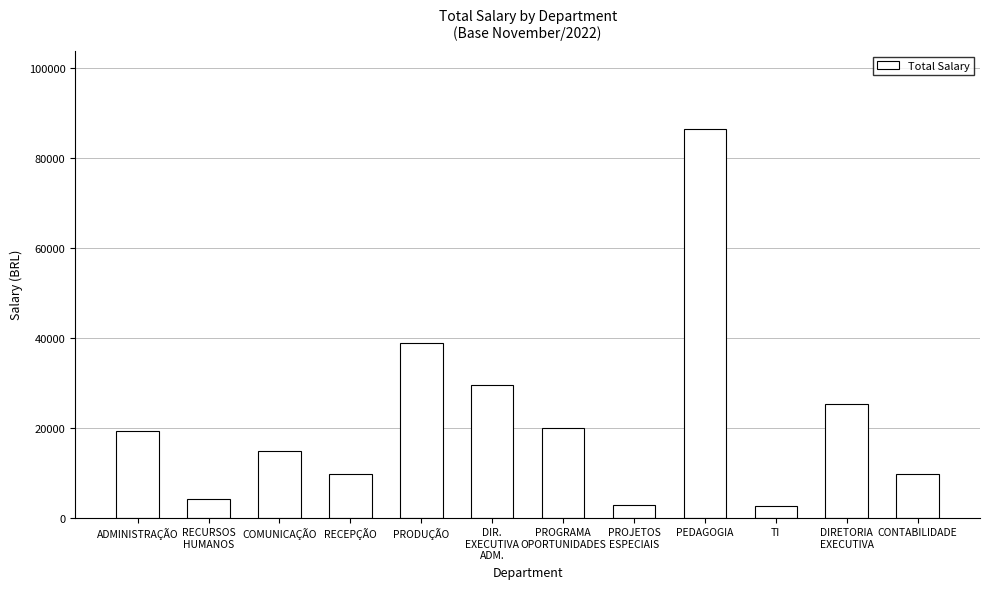

What is the sum of the values at CONTABILIDADE and PEDAGOGIA?

96140